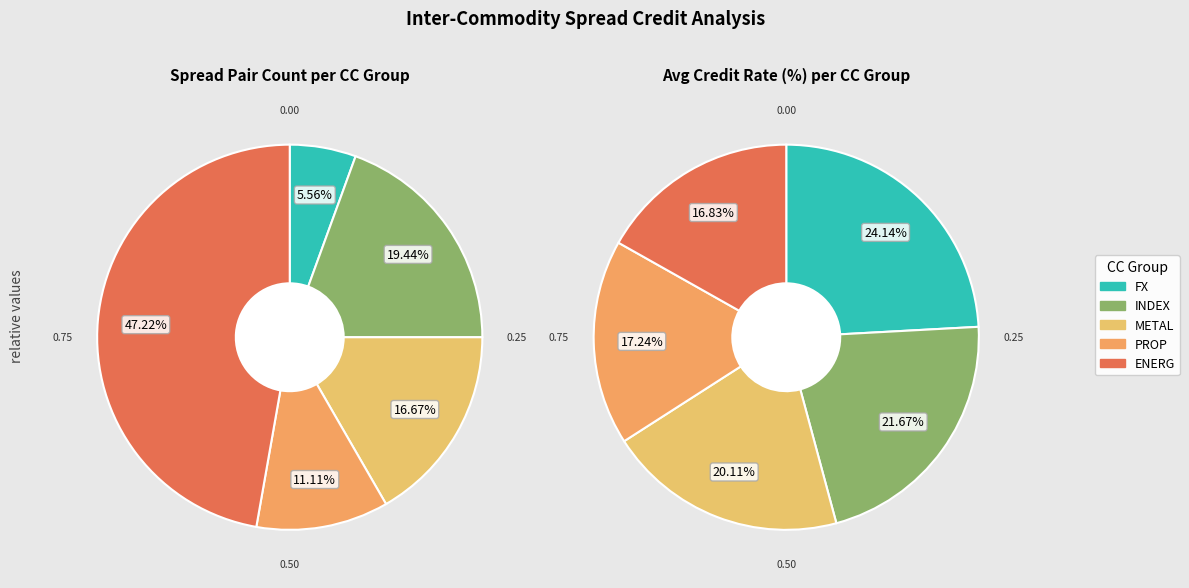

Which category has the smallest portion of the pie?

ENERG